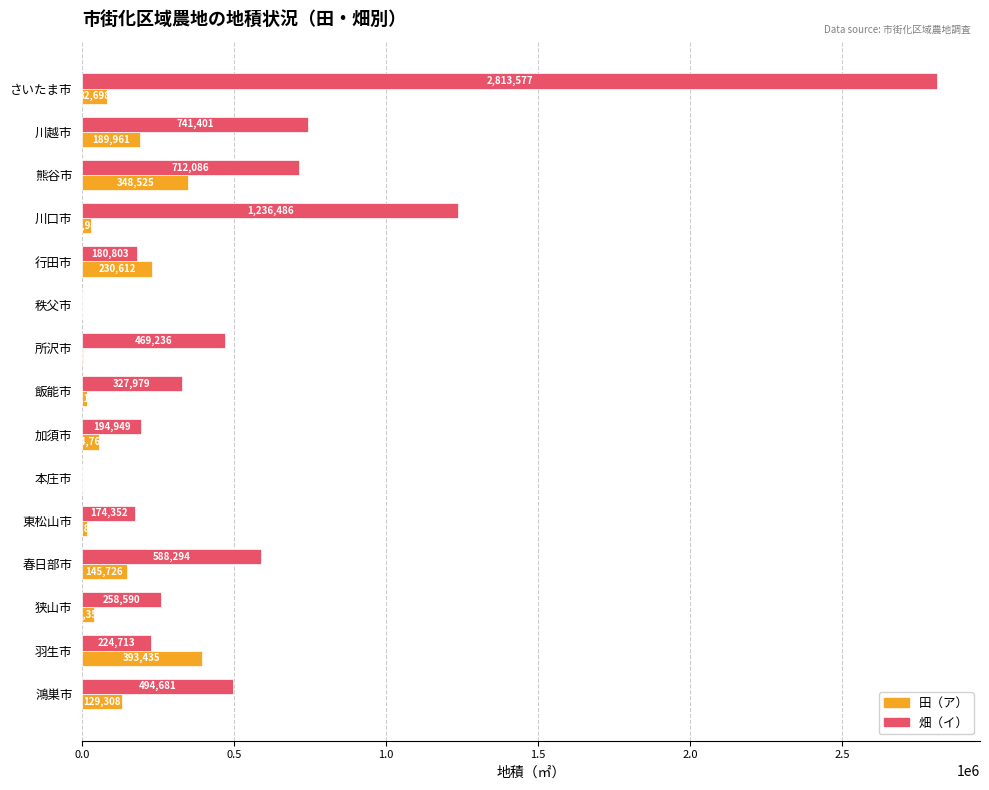

Is it true that 畑（イ） equals 1167675 at 川越市?

False